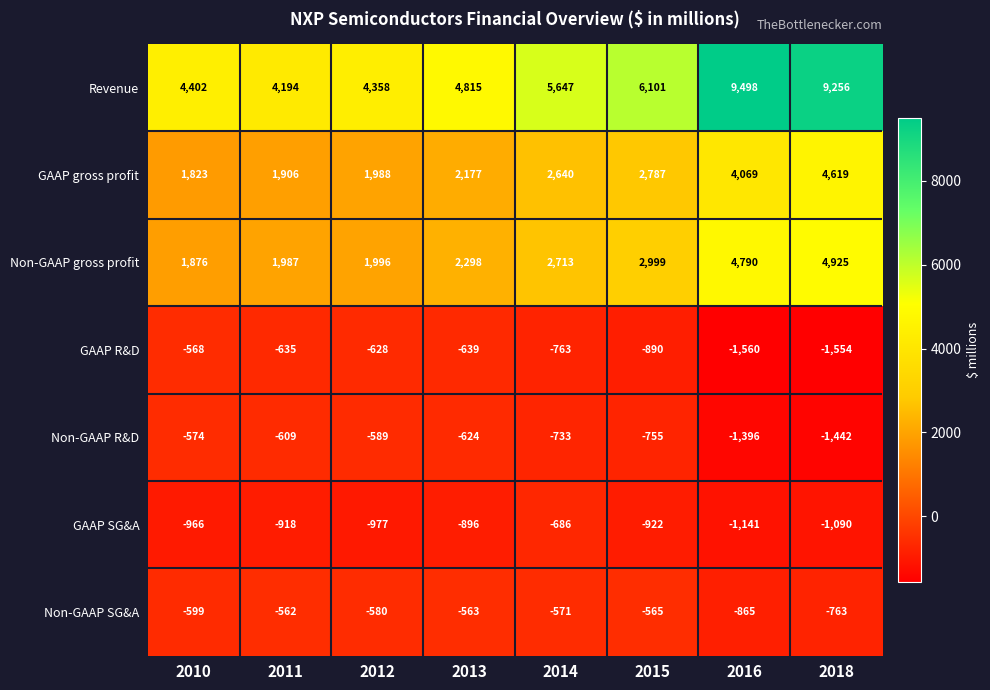

Read the GAAP R&D value at 2016.

-1560